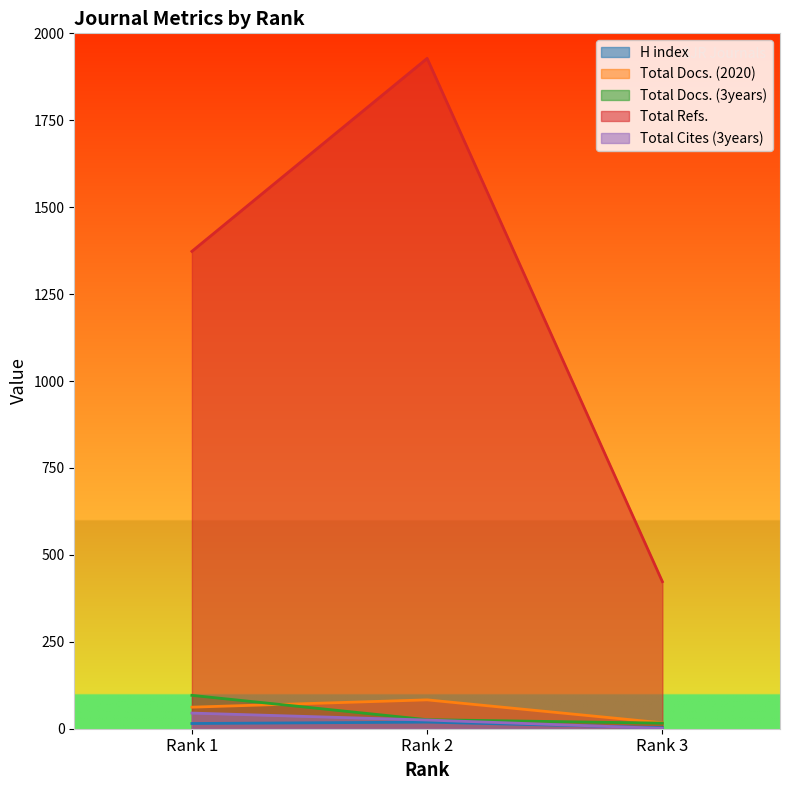

Rank the series by their maximum value, from highest to lowest.

Total Refs., Total Docs. (3years), Total Docs. (2020), Total Cites (3years), H index